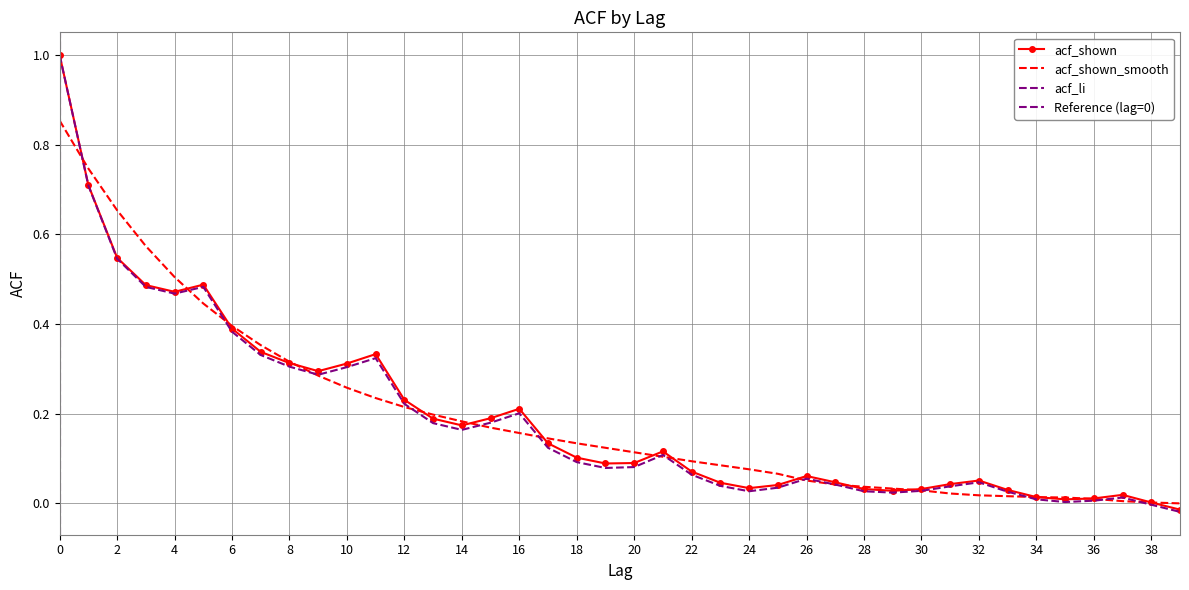

At which category does acf_shown reach its first local peak?

5